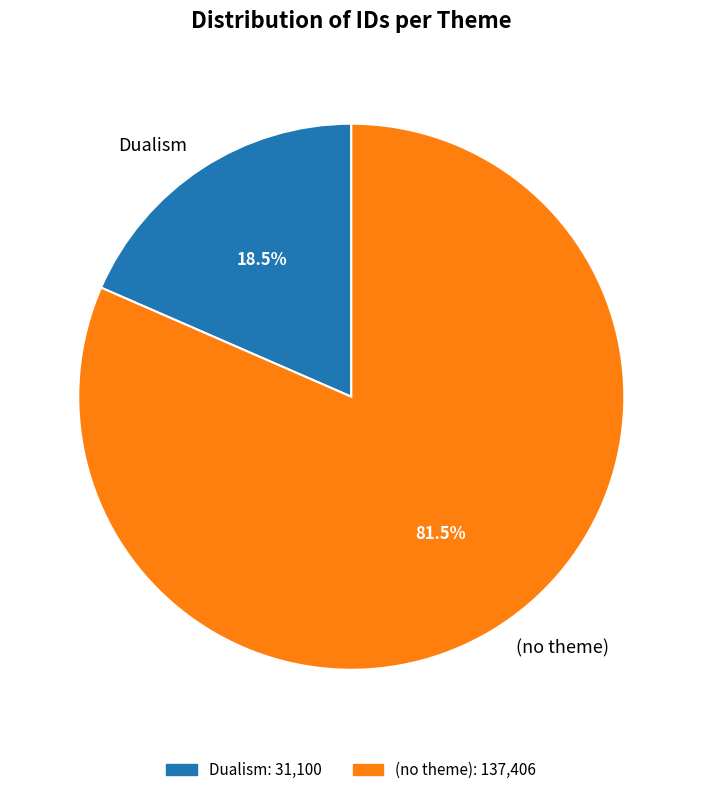

How many slices are in this pie chart?

2